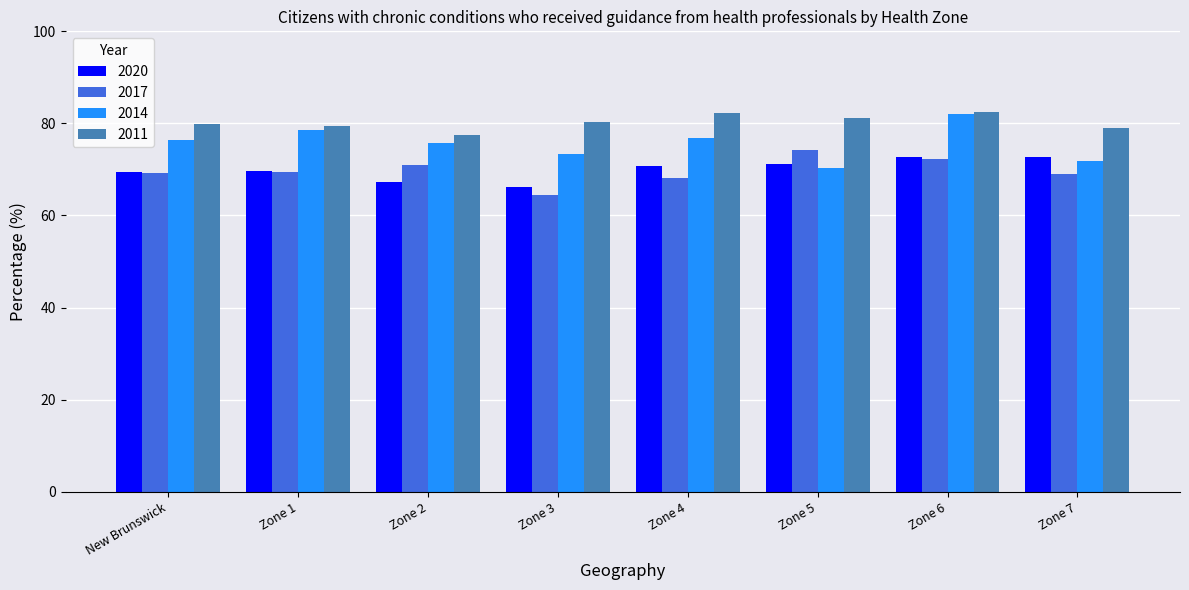

How many categories are shown in the chart?

8